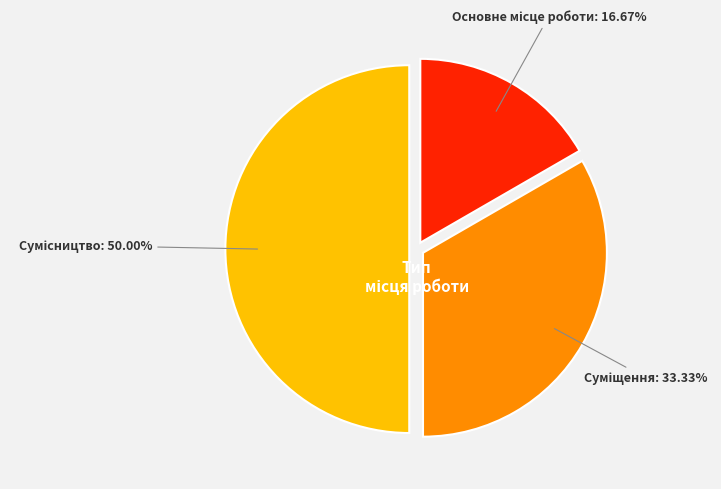

Is the sum of Основне місце роботи and Суміщення greater than half?

No